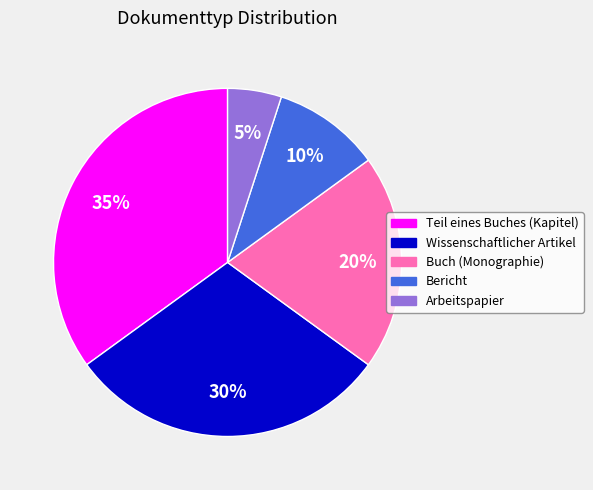

Does Teil eines Buches (Kapitel) represent more than half of the total?

No